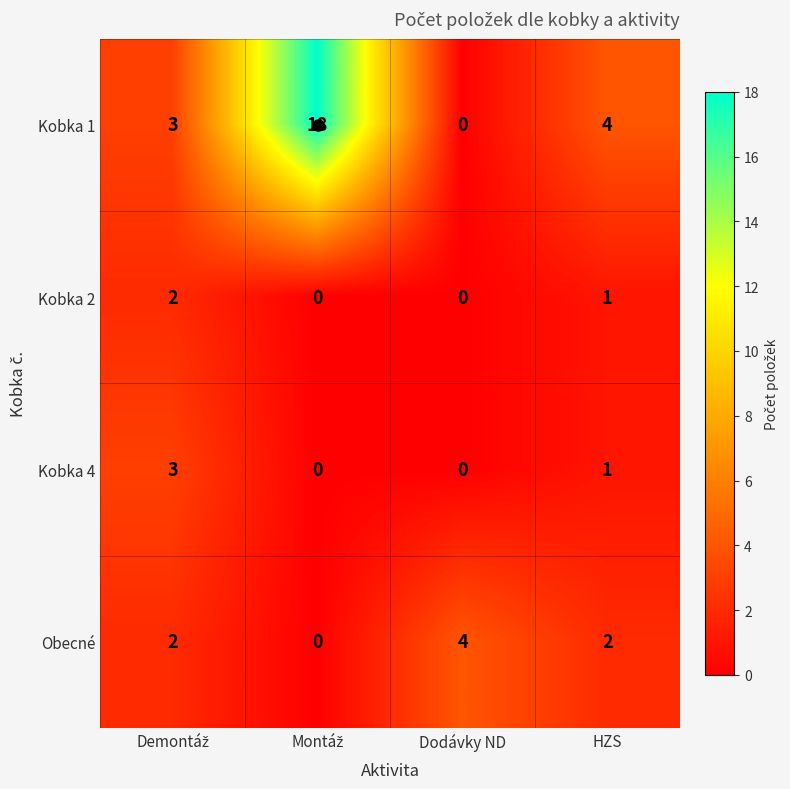

Which series has the largest range (max minus min)?

Kobka 1